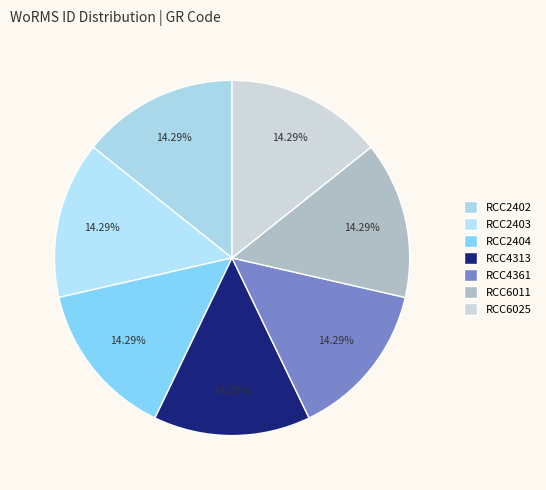

What percentage is the RCC2402 slice, to the nearest percent?

14%